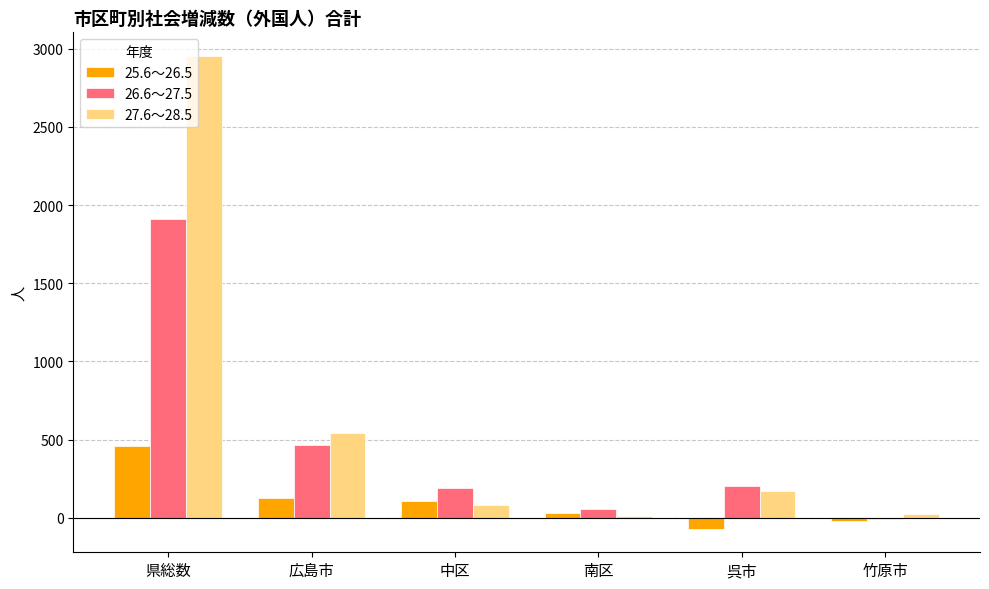

What is the greatest value displayed?

2954